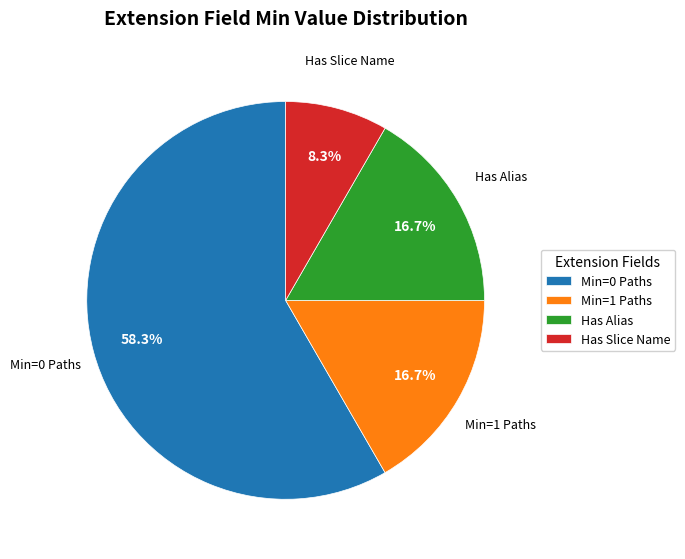

Which slice represents more than half of the pie?

Min=0 Paths